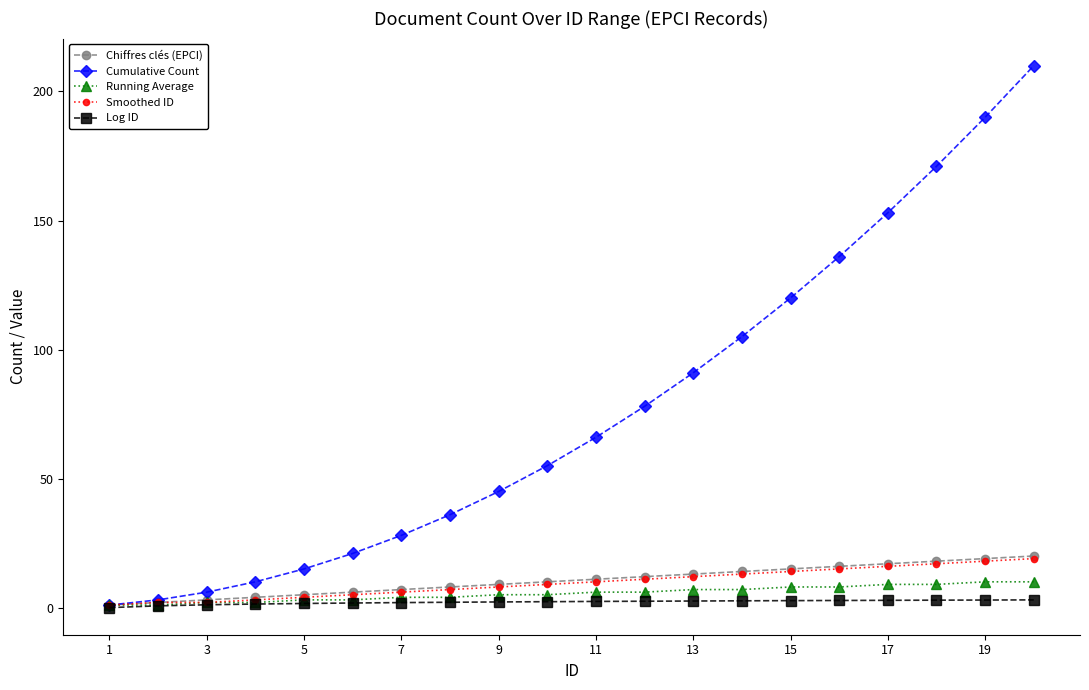

How many values in the Running Average series are below 6?

10